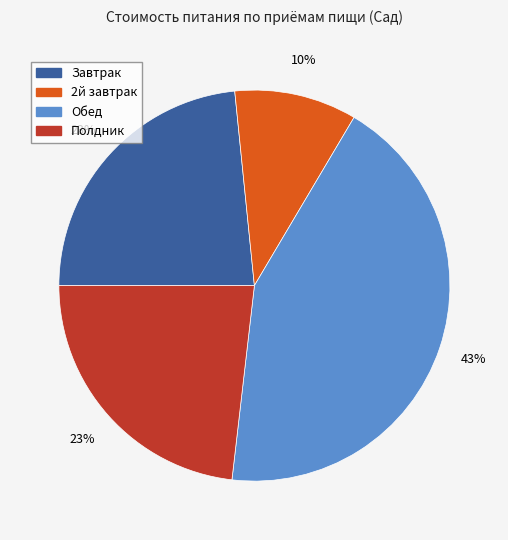

What is the largest slice in the pie chart?

Обед